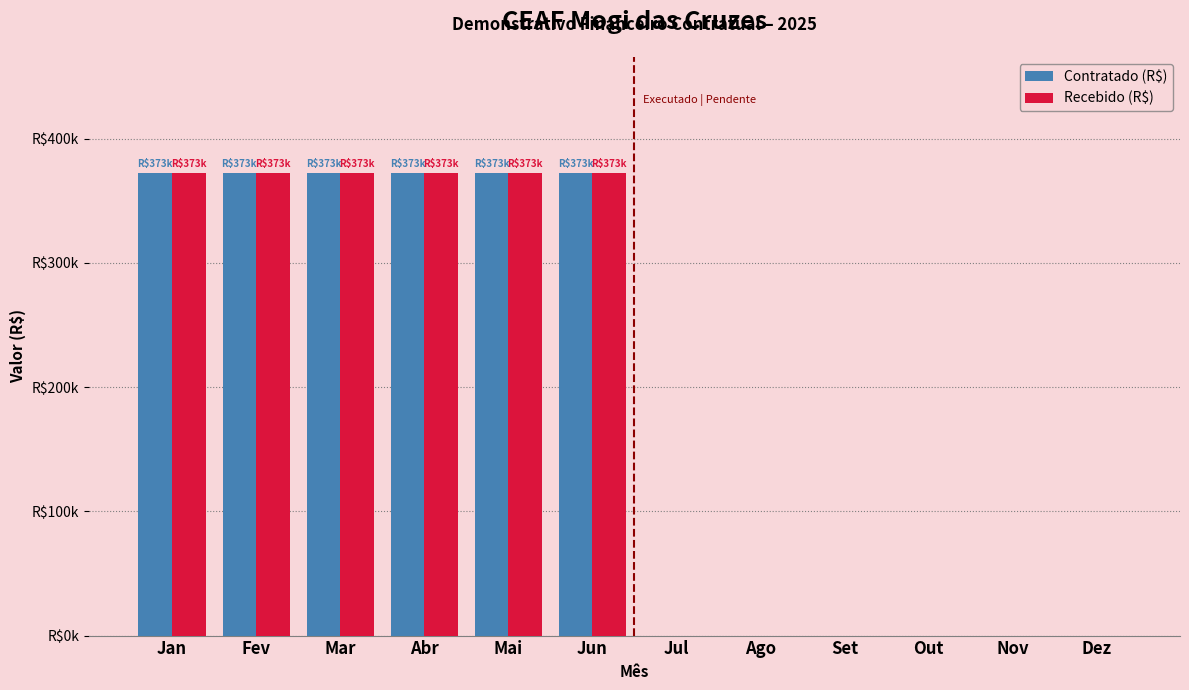

Are the bars grouped side by side (vs. stacked)?

Yes